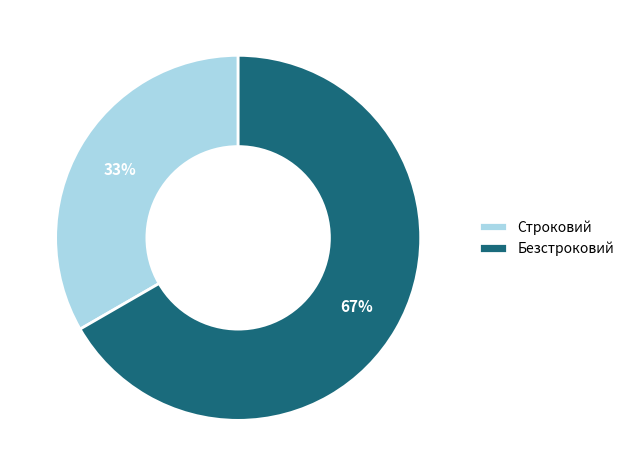

To the nearest percent, what percentage of the pie is Строковий?

33%